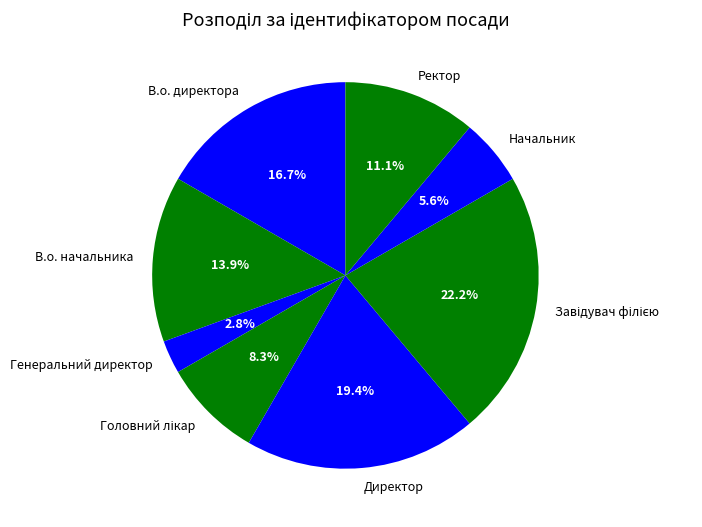

Is there a majority slice in this chart?

No